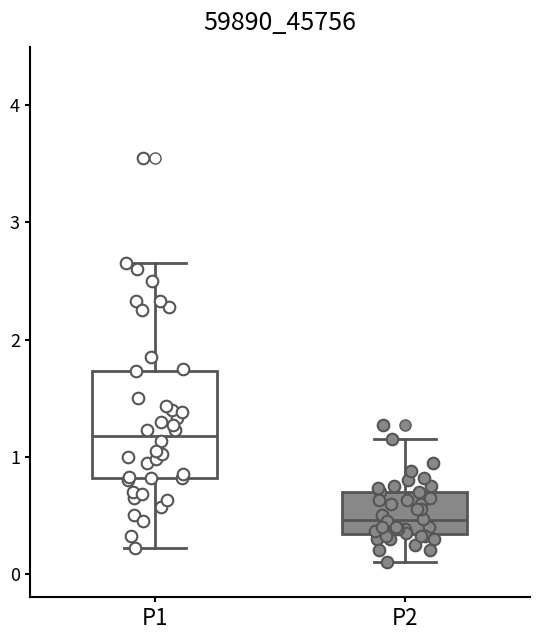

Comparing the boxes themselves (not the whiskers), which one is the tallest?

P1